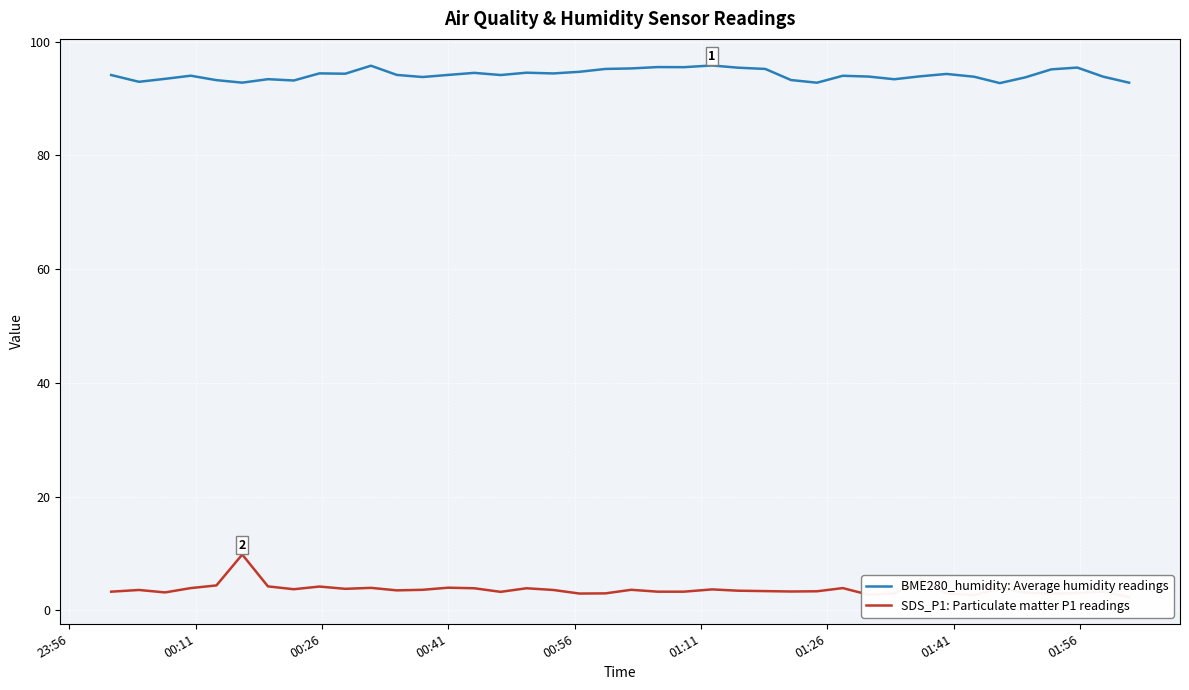

What is the highest value of the BME280_humidity: Average humidity readings series?

95.8